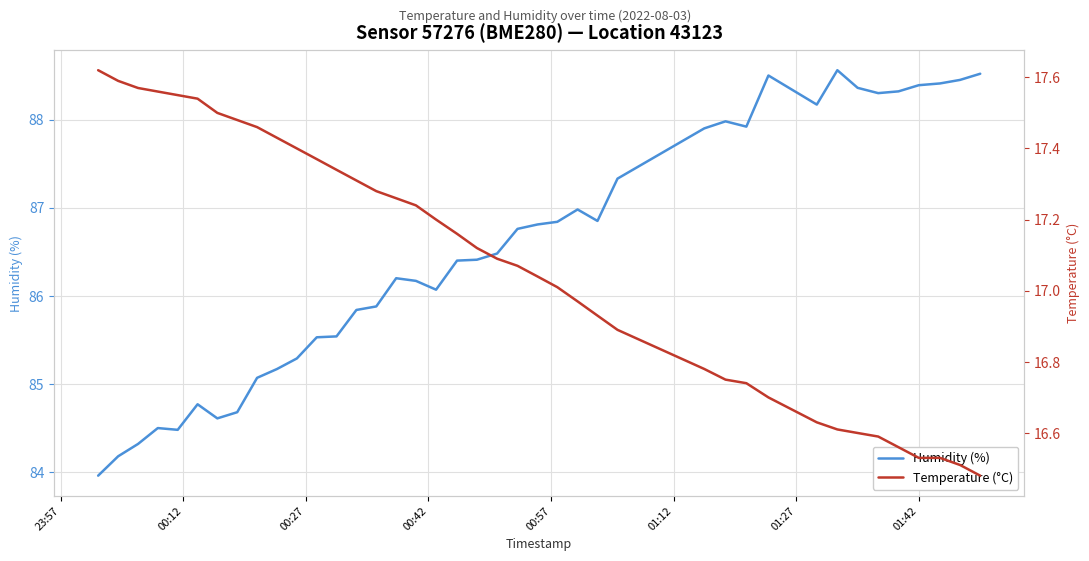

Reading right to left, transcribe all the data shown in this chart.

Humidity (%): 88.5	88.5	88.4	88.4	88.3	88.3	88.4	88.6	88.2	88.5	87.9	88.0	87.9	87.3	86.8	87.0	86.8	86.8	86.8	86.5	86.4	86.4	86.1	86.2	86.2	85.9	85.8	85.5	85.5	85.3	85.2	85.1	84.7	84.6	84.8	84.5	84.5	84.3	84.2	84.0
Temperature (°C): 16.5	16.5	16.5	16.5	16.6	16.6	16.6	16.6	16.6	16.7	16.7	16.8	16.8	16.9	16.9	17.0	17.0	17.0	17.1	17.1	17.1	17.2	17.2	17.2	17.3	17.3	17.3	17.3	17.4	17.4	17.4	17.5	17.5	17.5	17.5	17.6	17.6	17.6	17.6	17.6